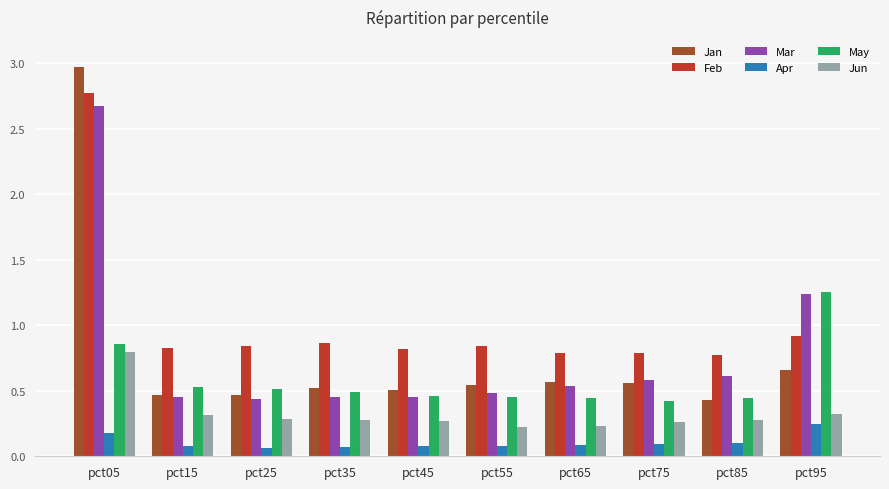

The Feb series shows 4.6 at pct05. True or false?

False